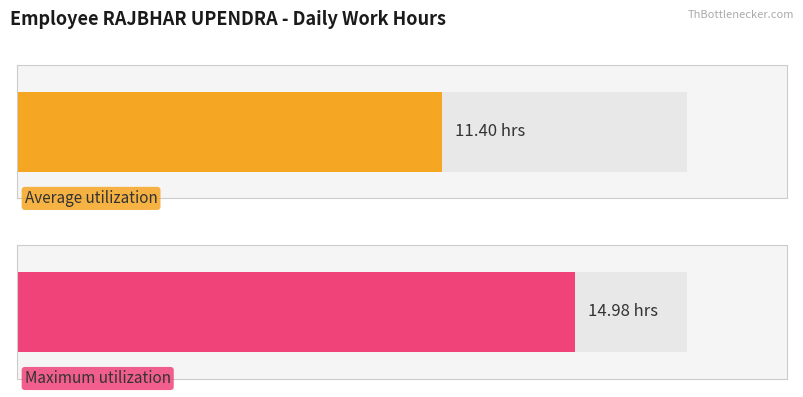

Rank the series at 1 from lowest to highest value.

Average utilization, Maximum utilization